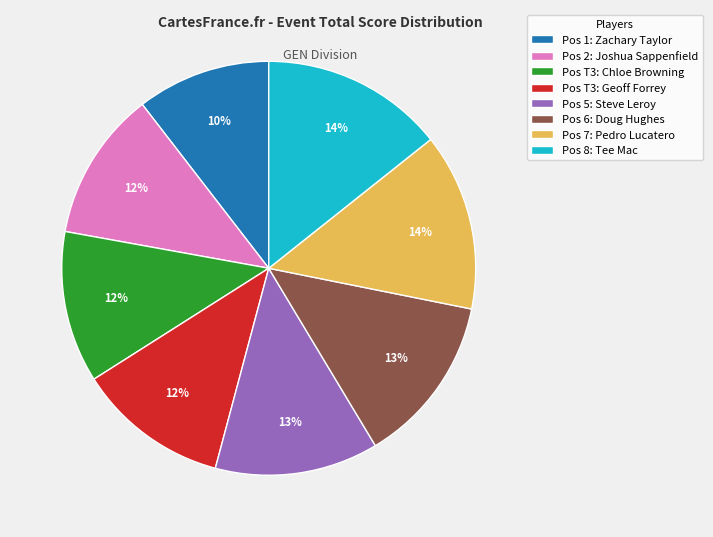

Between Pos 6: Doug Hughes and Pos 7: Pedro Lucatero, which is larger?

Pos 7: Pedro Lucatero